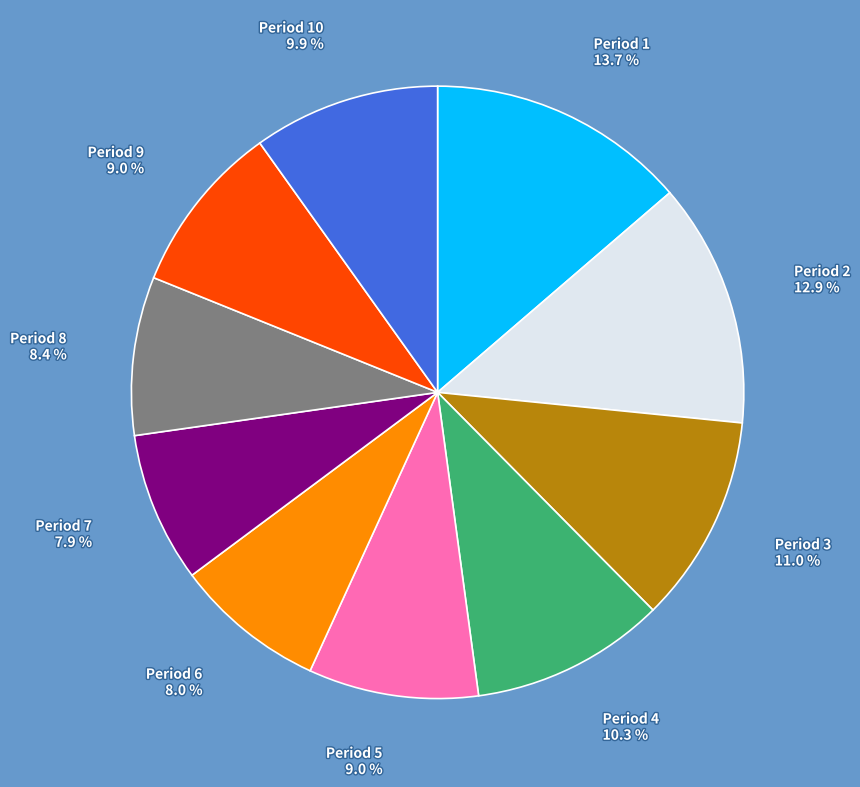

To the nearest percent, what is the combined percentage of Period 3 and Period 1?

25%